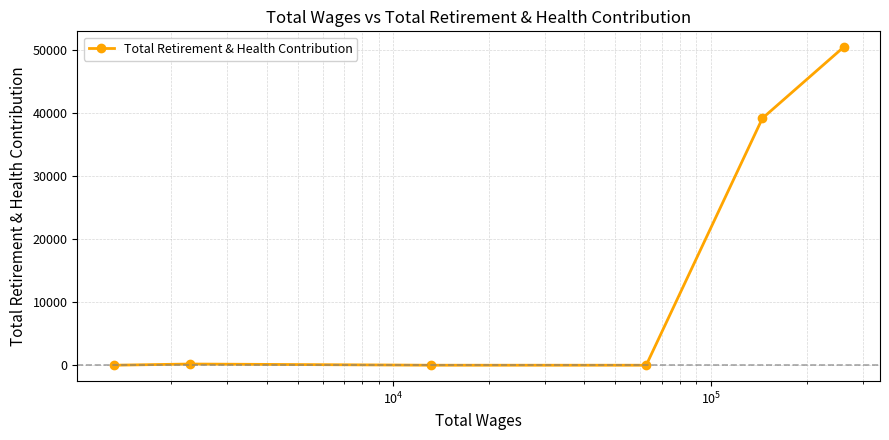

What is the average value?

14979